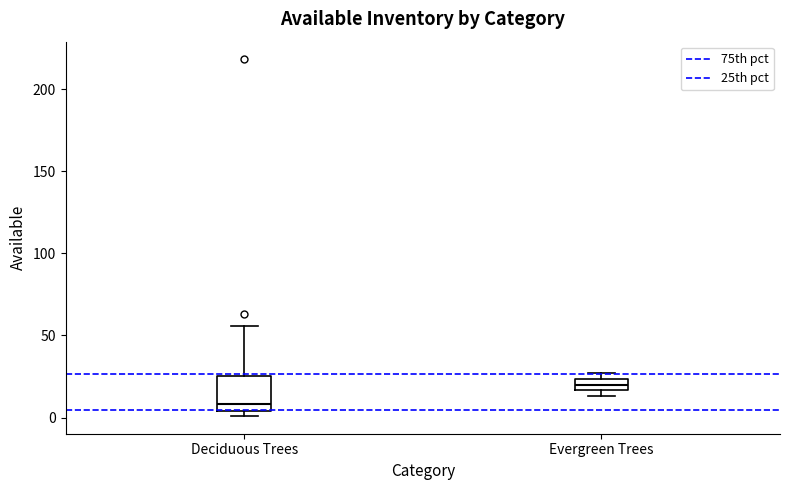

Comparing the boxes themselves (not the whiskers), which one is the tallest?

Deciduous Trees